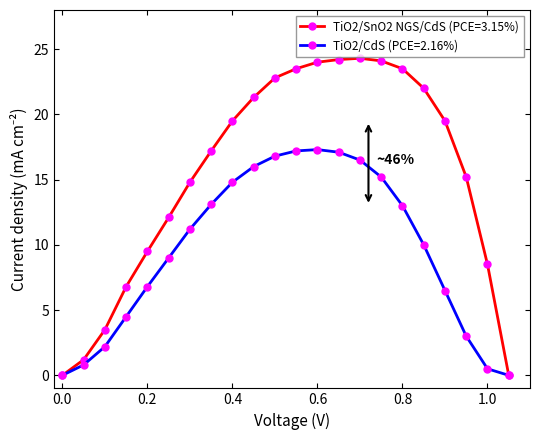

List the series in order of their peak value, highest first.

TiO2/SnO2 NGS/CdS (PCE=3.15%), TiO2/CdS (PCE=2.16%)